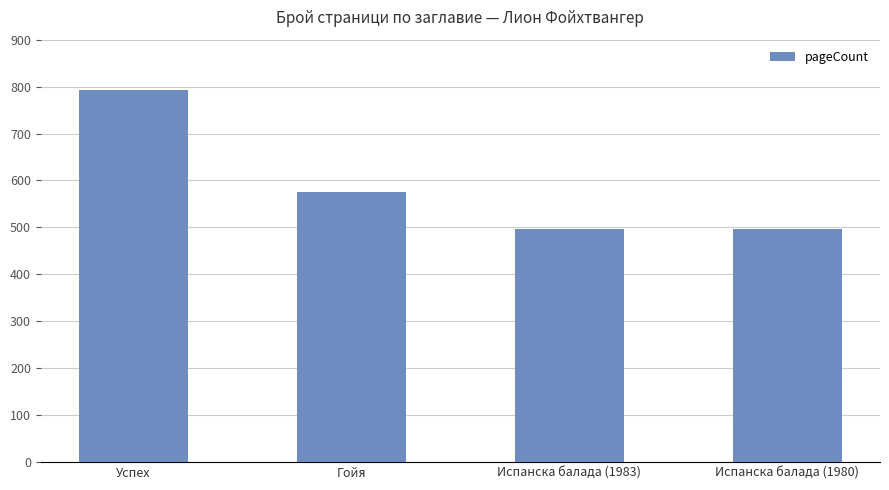

What value does the data have at Испанска балада (1983), to the nearest 10?

500